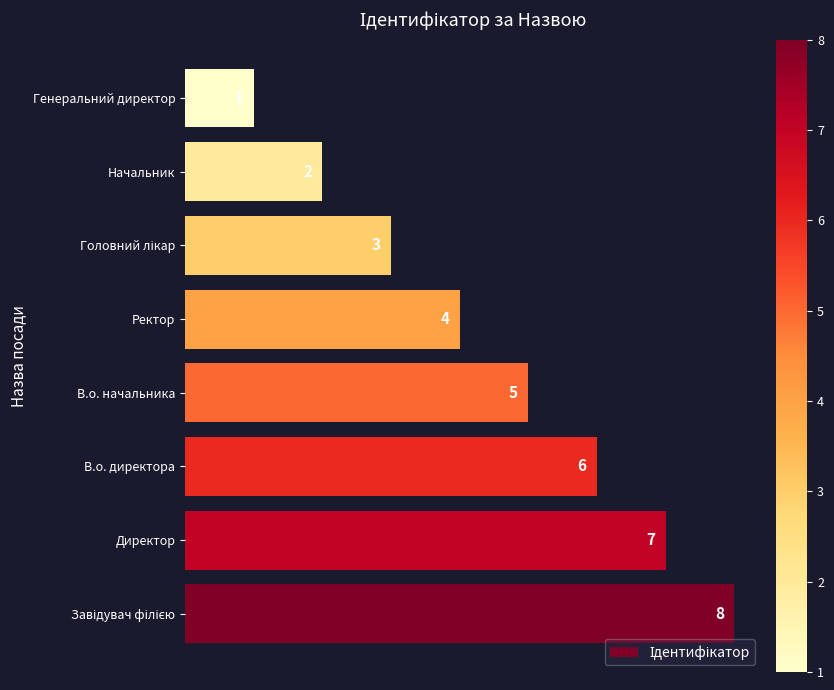

Reading bottom to top, extract all data points from this chart.

8	7	6	5	4	3	2	1